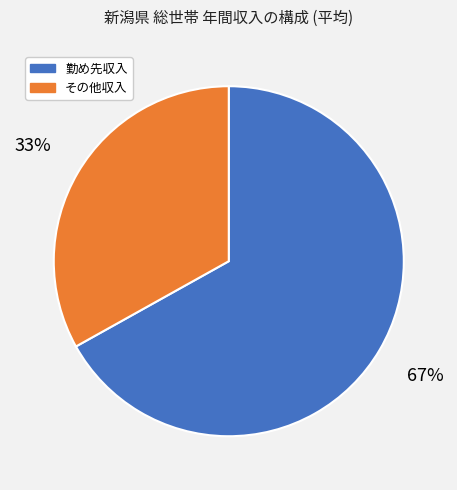

True or false: その他収入 accounts for 39% of the total.

False